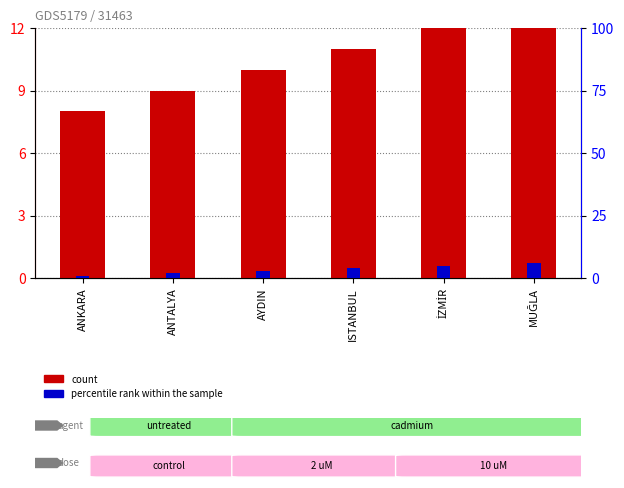

At which label does percentile rank within the sample first exceed 4?

İZMİR